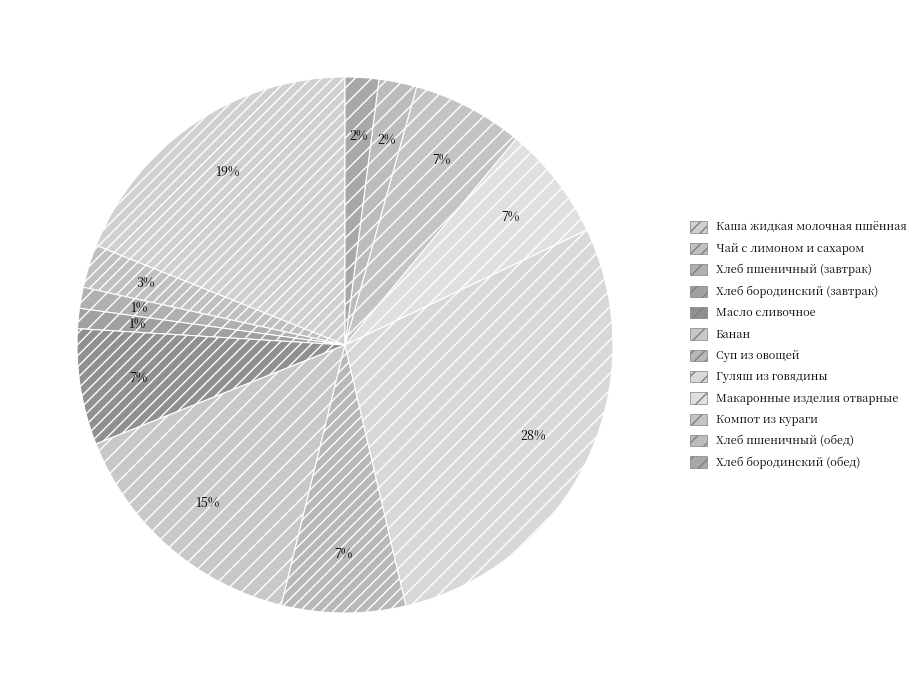

The Каша жидкая молочная пшённая slice represents 27% of the pie. True or false?

False